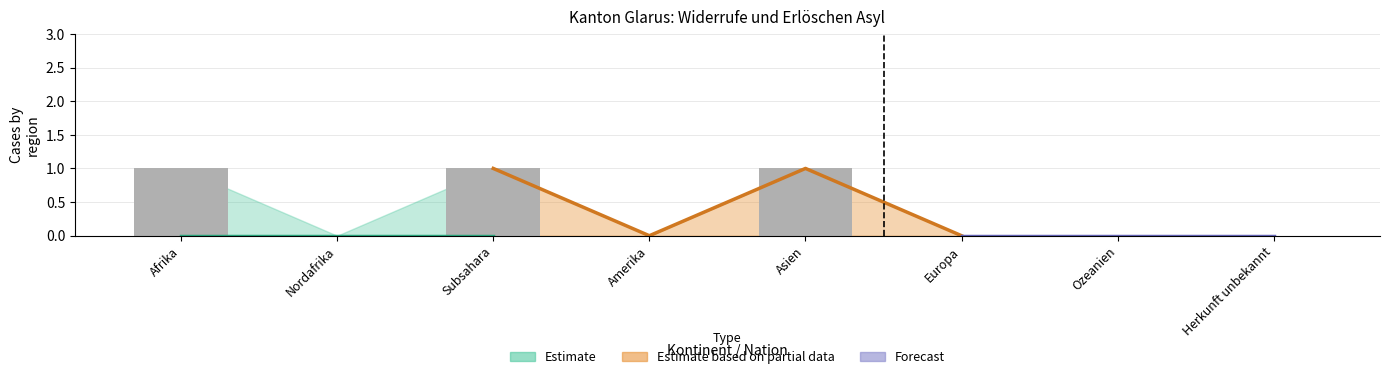

Reading left to right, what are all the values shown in this chart?

Afrika=1	Nordafrika=0	Subsahara=1	Amerika=0	Asien=1	Europa=0	Ozeanien=0	Herkunft unbekannt=0